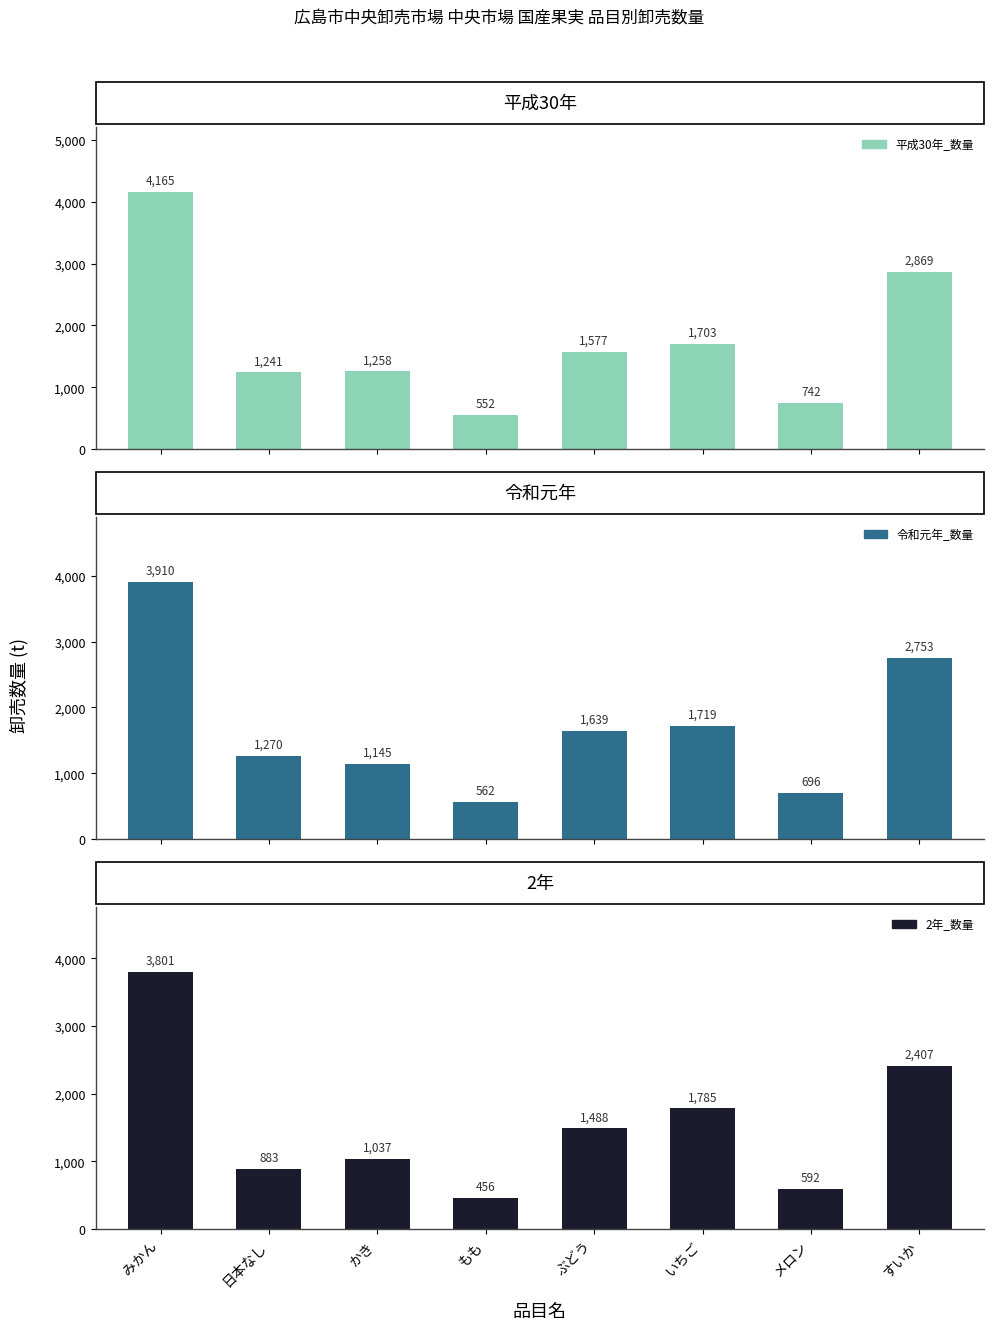

List the series in order of their overall mean, highest first.

平成30年_数量, 令和元年_数量, 2年_数量